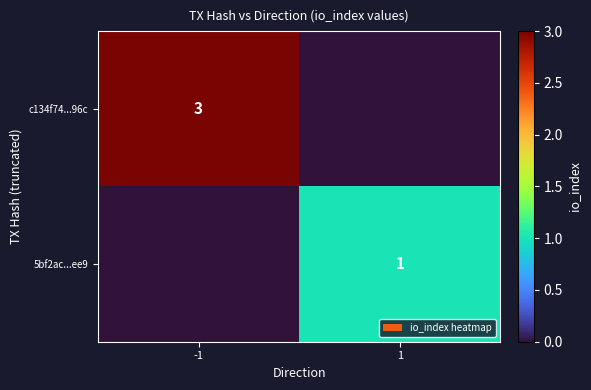

Is it true that 5bf2ac...ee9 equals 1 at 1?

True